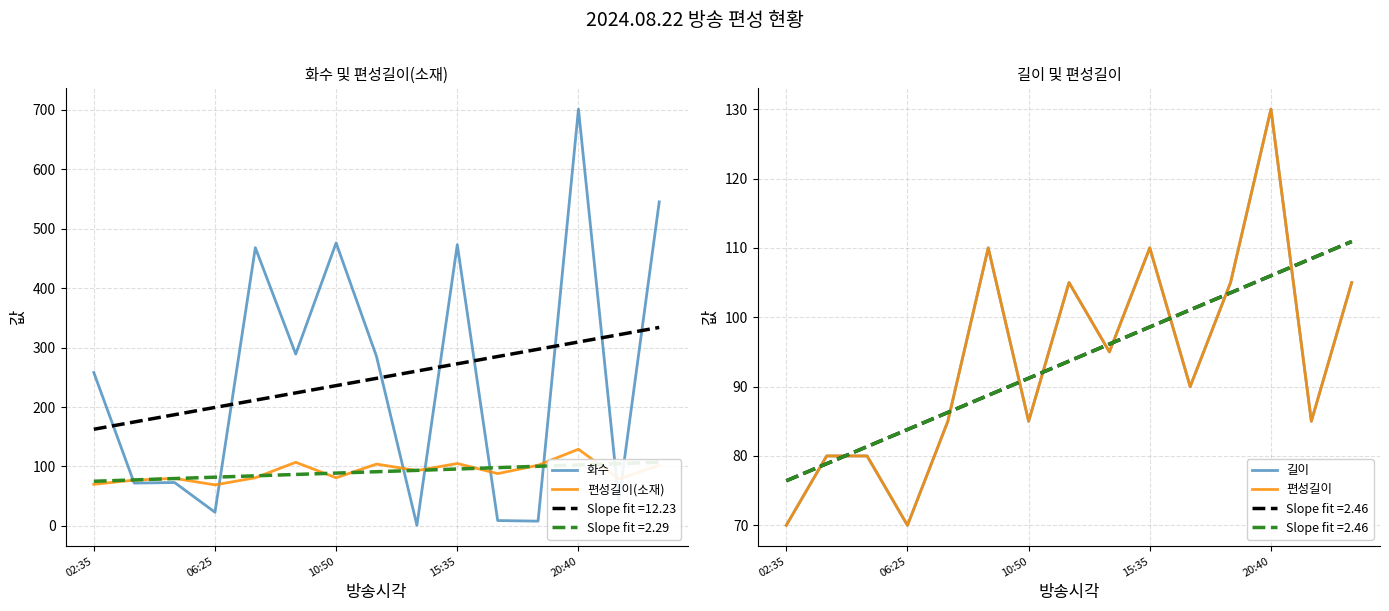

True or false: 편성길이 and 길이 cross at least once.

False